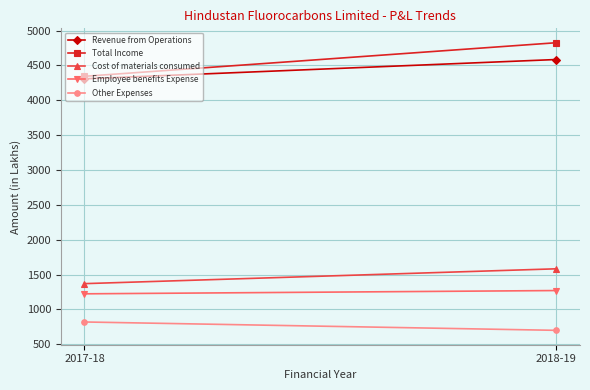

Count the Other Expenses values in the range 699 to 819.

2